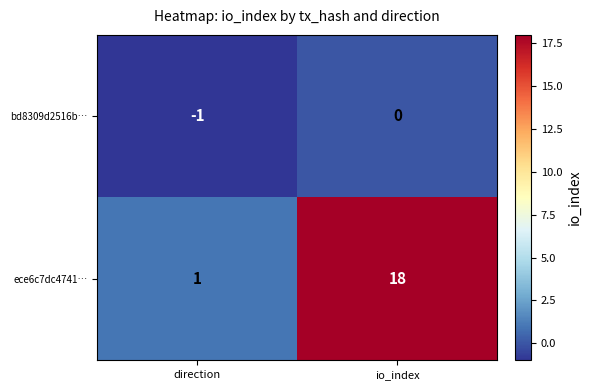

What is the sum of all ece6c7dc4741… values?

19